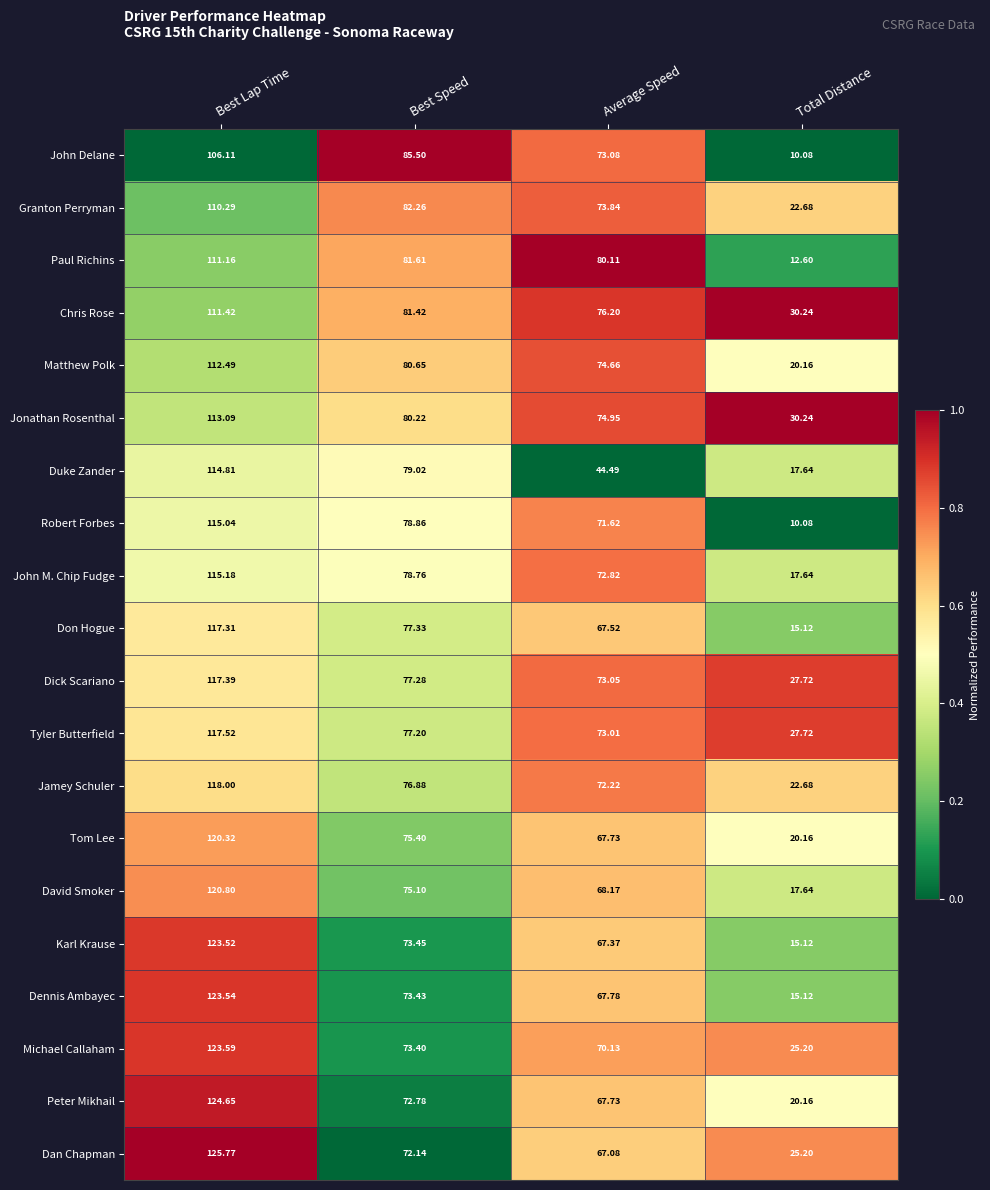

List the labels in order of Granton Perryman value, smallest first.

Total Distance, Average Speed, Best Speed, Best Lap Time